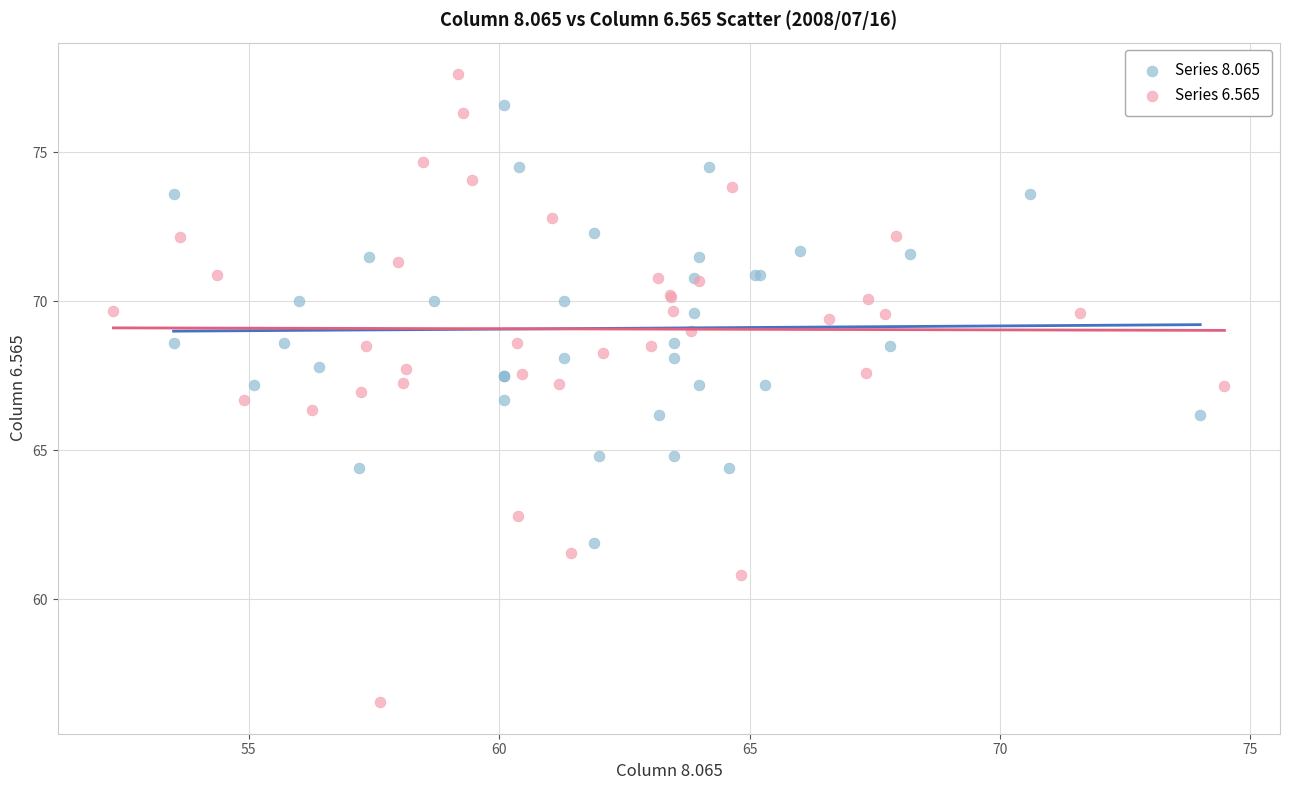

Which series contains the highest Y value?

Series 6.565